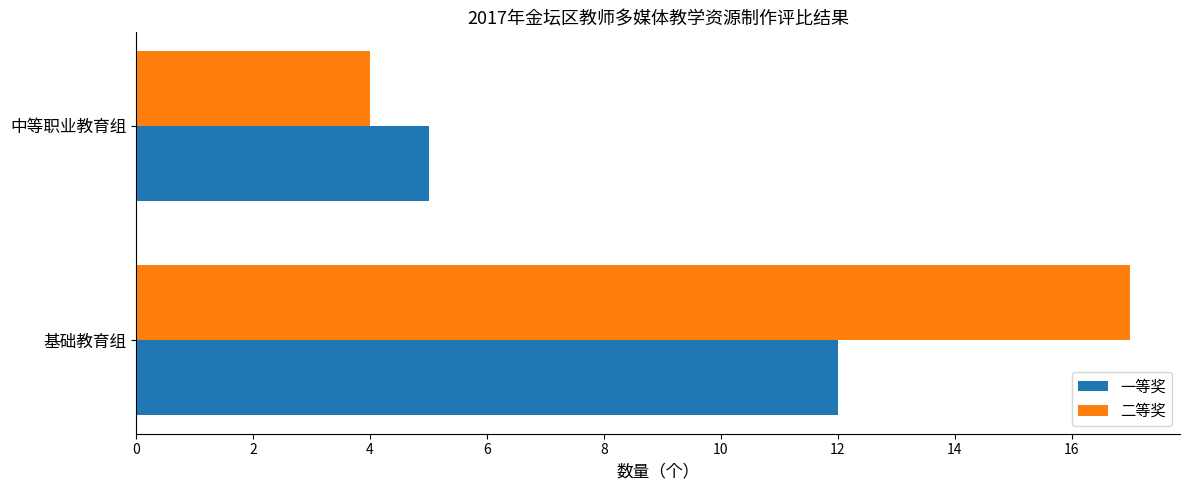

What is the sum of all 二等奖 values?

21